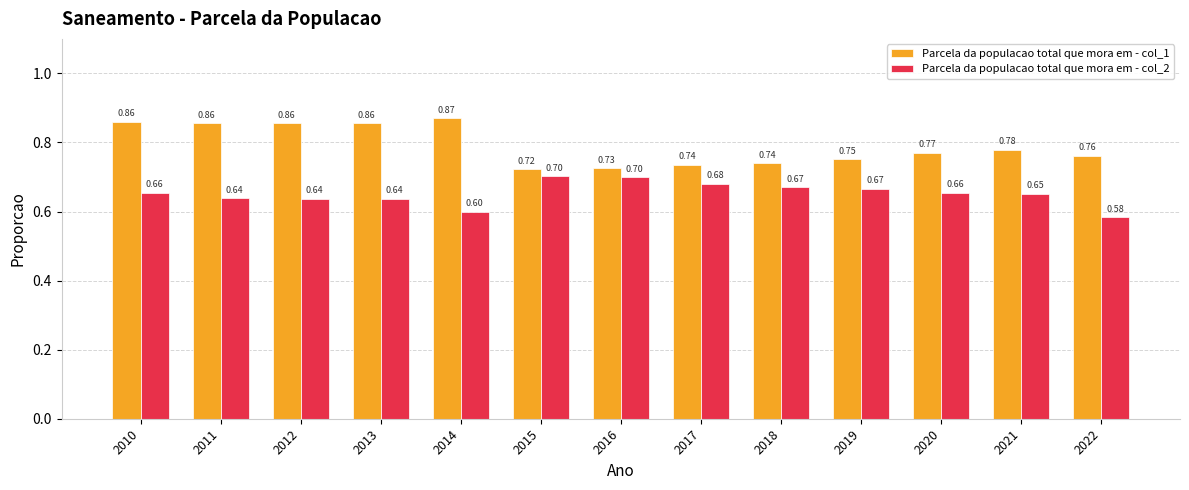

Does the chart contain stacked bars?

No